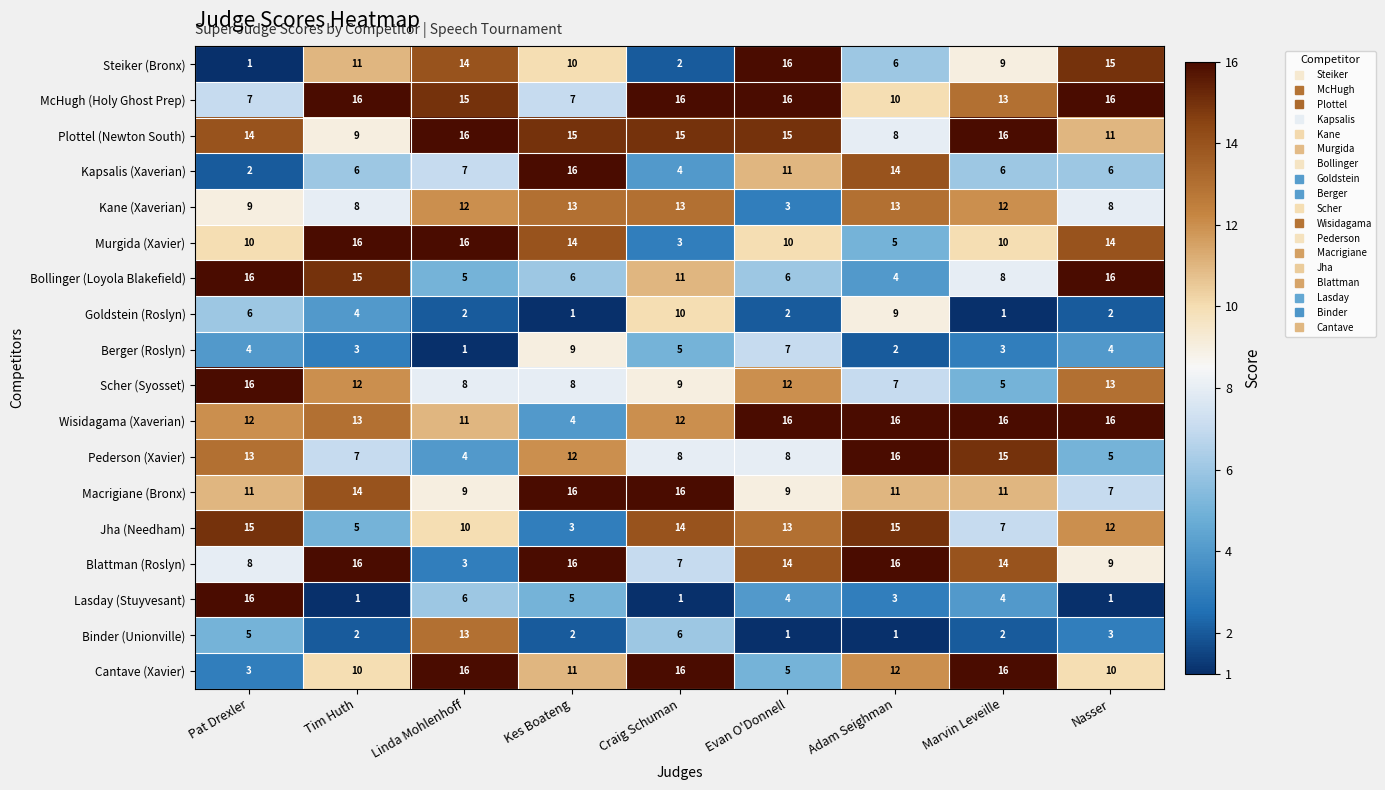

What is the spread (max minus min) of values at Marvin Leveille?

15